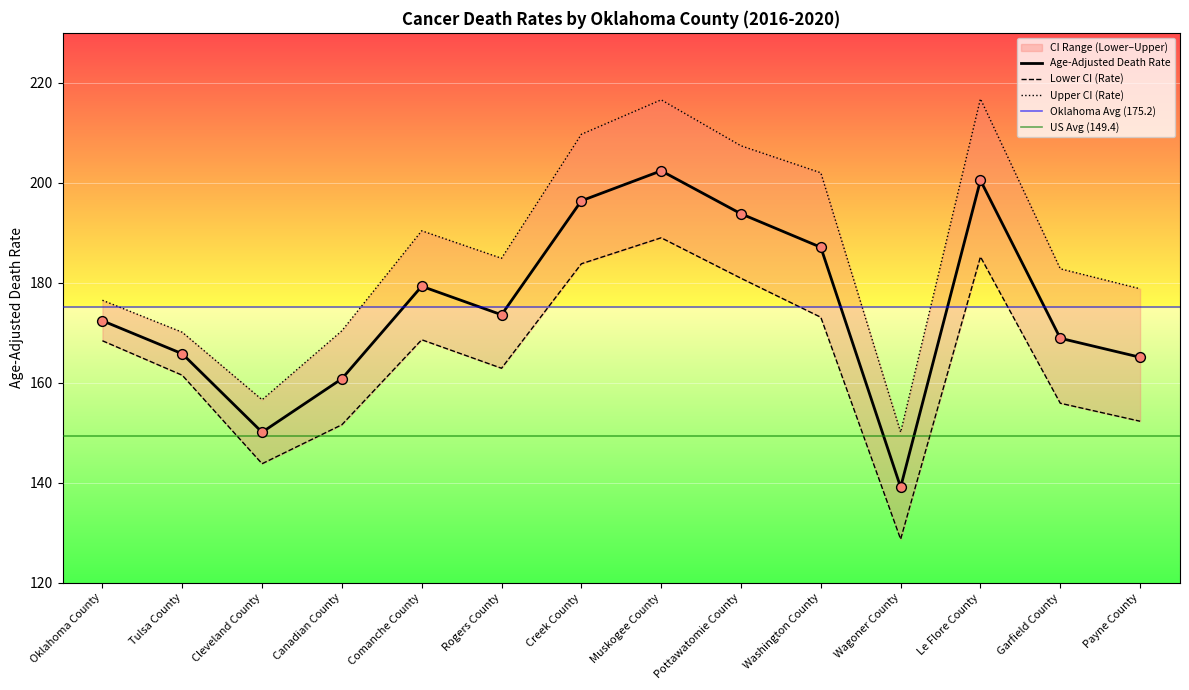

At which category is the sum across all series the highest?

Muskogee County